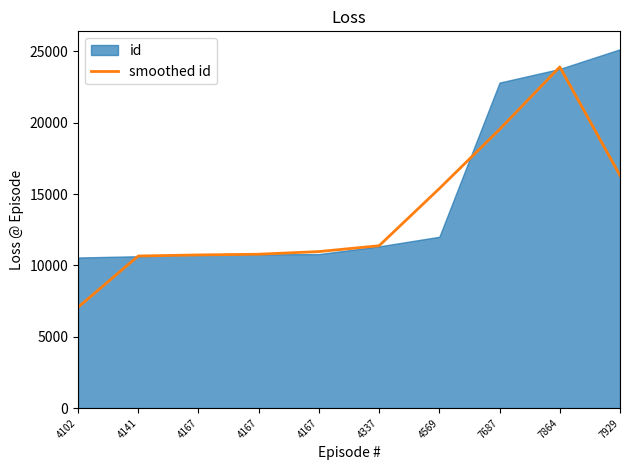

Does the chart have visible grid lines?

No